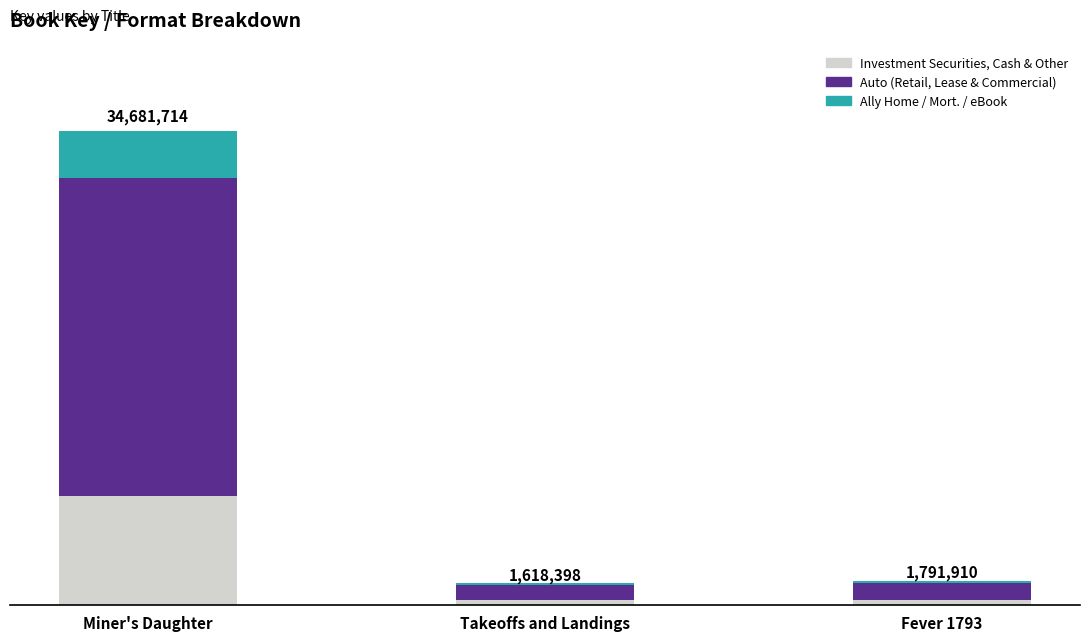

What is the maximum value for Investment Securities, Cash & Other?

7976794.2